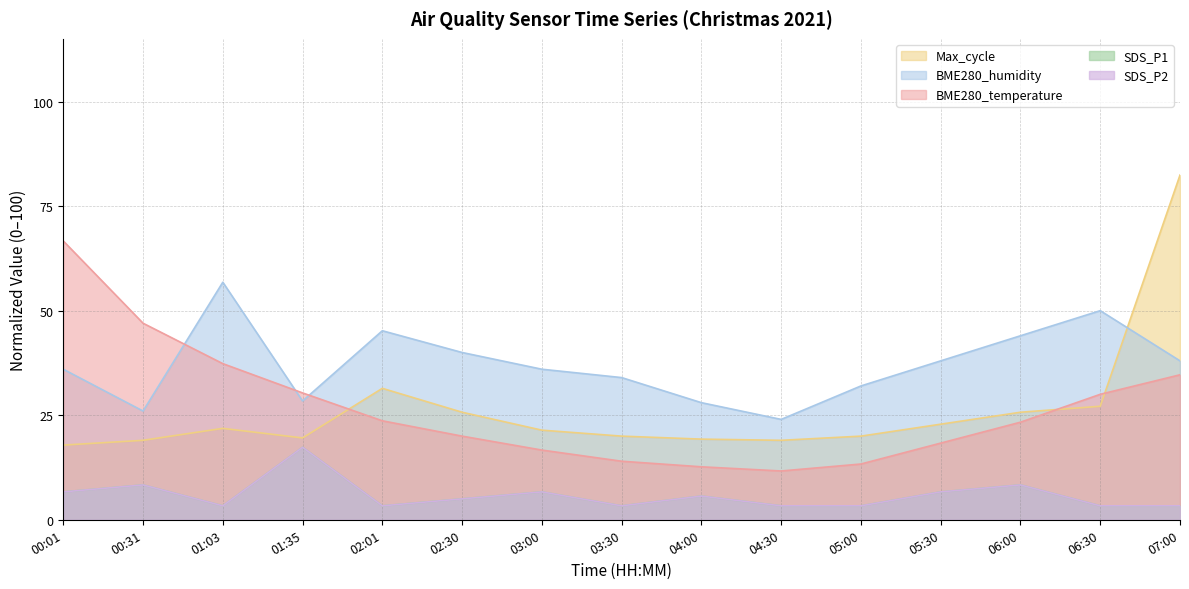

True or false: BME280_humidity has more than 2 points higher than both neighbors.

True